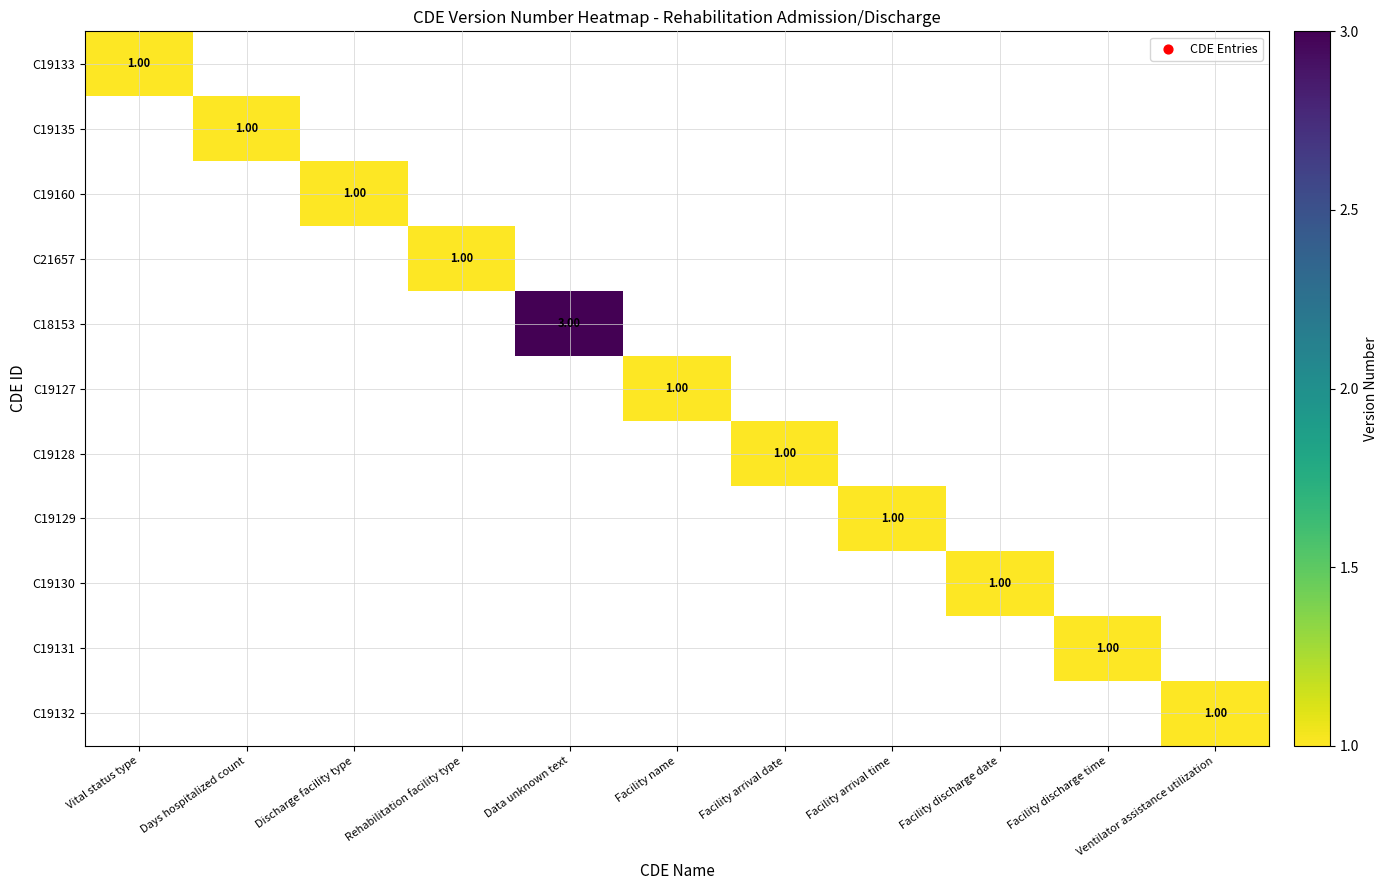

At which category is the sum across all series the highest?

Data unknown text